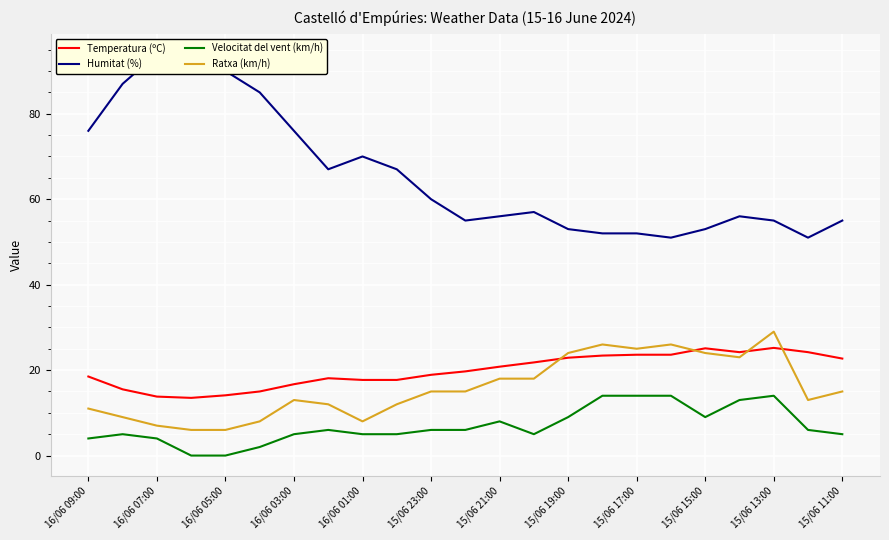

True or false: Temperatura (ºC) and Velocitat del vent (km/h) cross at least once.

False